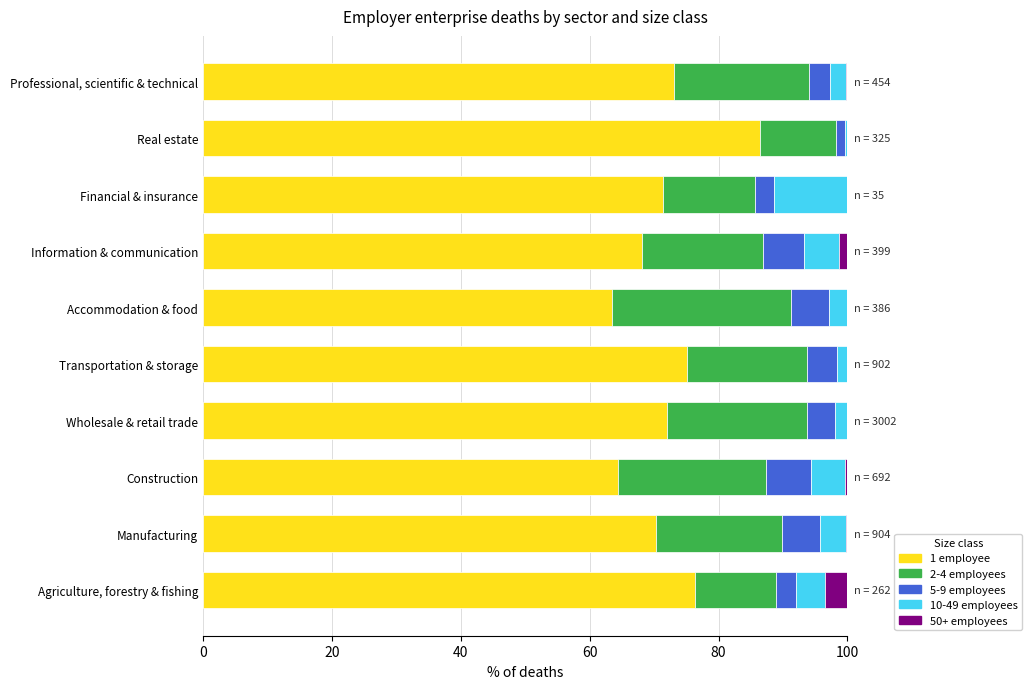

What is the sum of all 1 employee values?

720.8